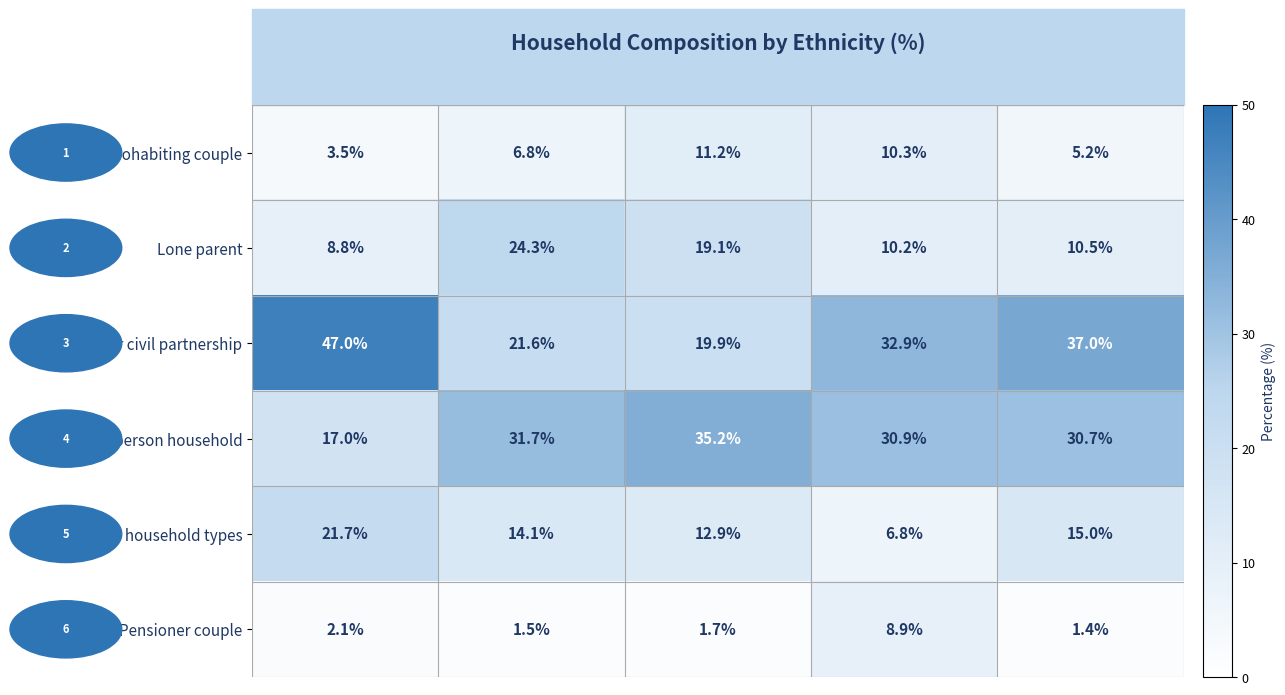

Where is One person household nearest to the value 26?

Other